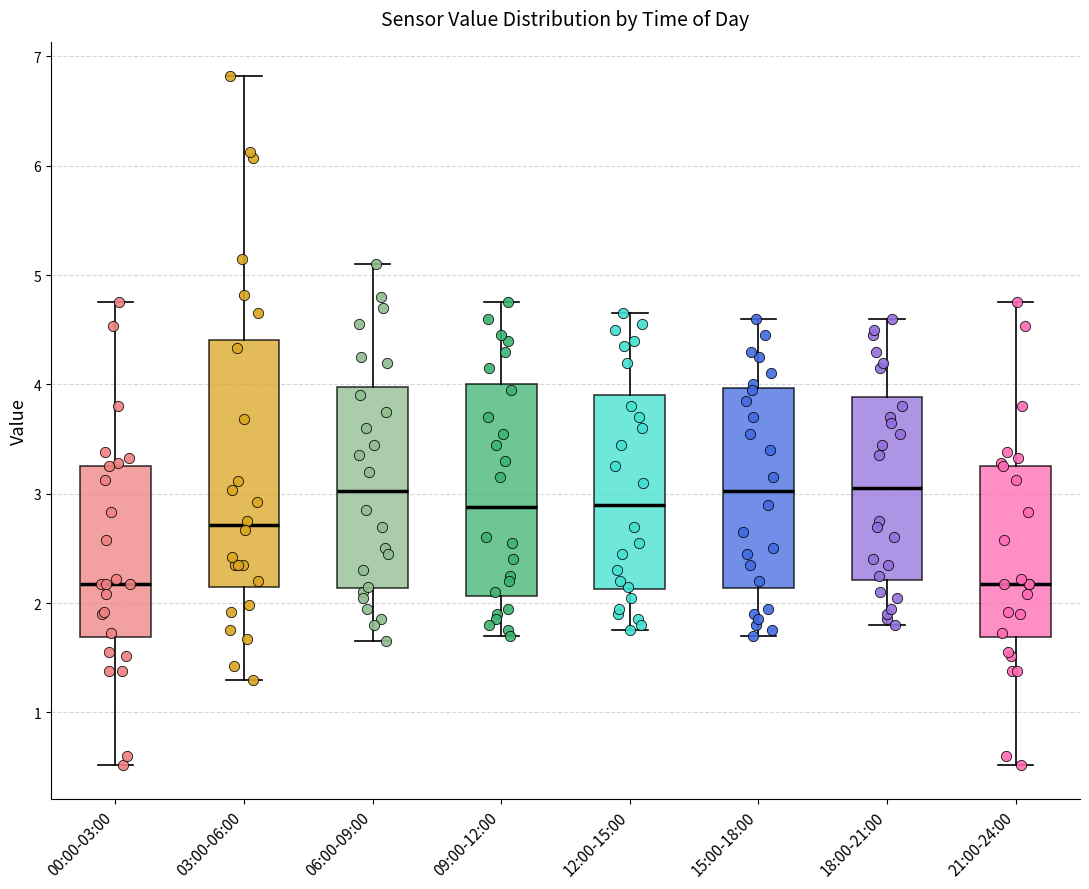

Reading left to right, read every box against the y-axis: the position of its median line, the range the box covers, and the ends of its whiskers. The values are not printed on the chart, so give them approximately, as read against the axis.

00:00-03:00: median 2.2, box 1.7 to 3.3, whiskers 0.5 to 4.8
03:00-06:00: median 2.7, box 2.1 to 4.4, whiskers 1.3 to 6.8
06:00-09:00: median 3.0, box 2.1 to 4.0, whiskers 1.7 to 5.1
09:00-12:00: median 2.9, box 2.1 to 4.0, whiskers 1.7 to 4.8
12:00-15:00: median 2.9, box 2.1 to 3.9, whiskers 1.8 to 4.7
15:00-18:00: median 3.0, box 2.1 to 4.0, whiskers 1.7 to 4.6
18:00-21:00: median 3.1, box 2.2 to 3.9, whiskers 1.8 to 4.6
21:00-24:00: median 2.2, box 1.7 to 3.3, whiskers 0.5 to 4.8